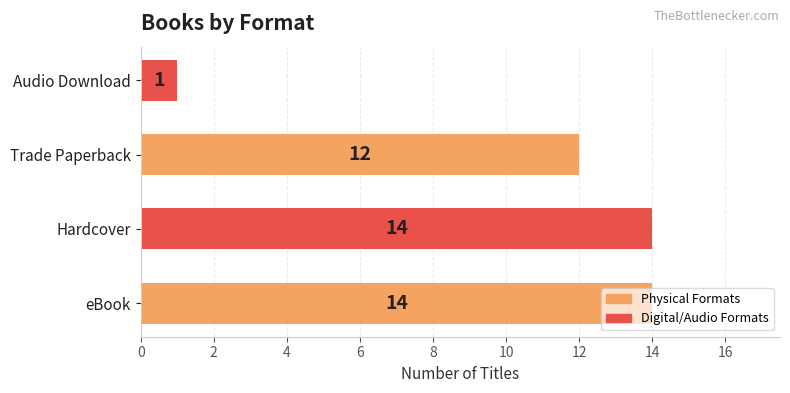

The value at eBook is 4. True or false?

False